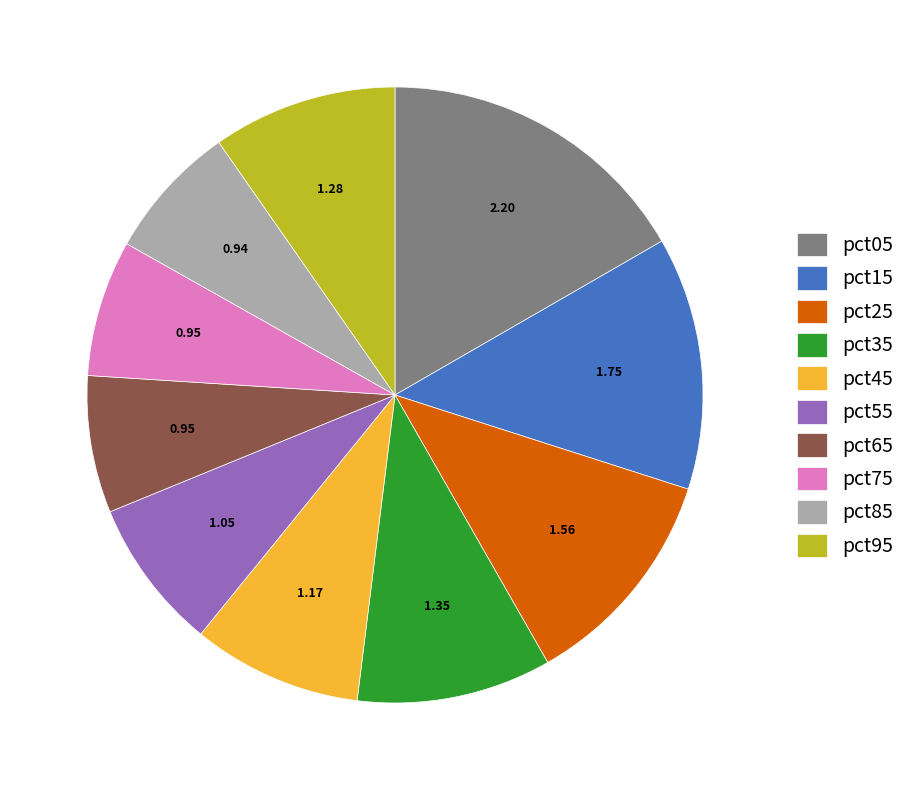

Between pct75 and pct25, which is larger?

pct25